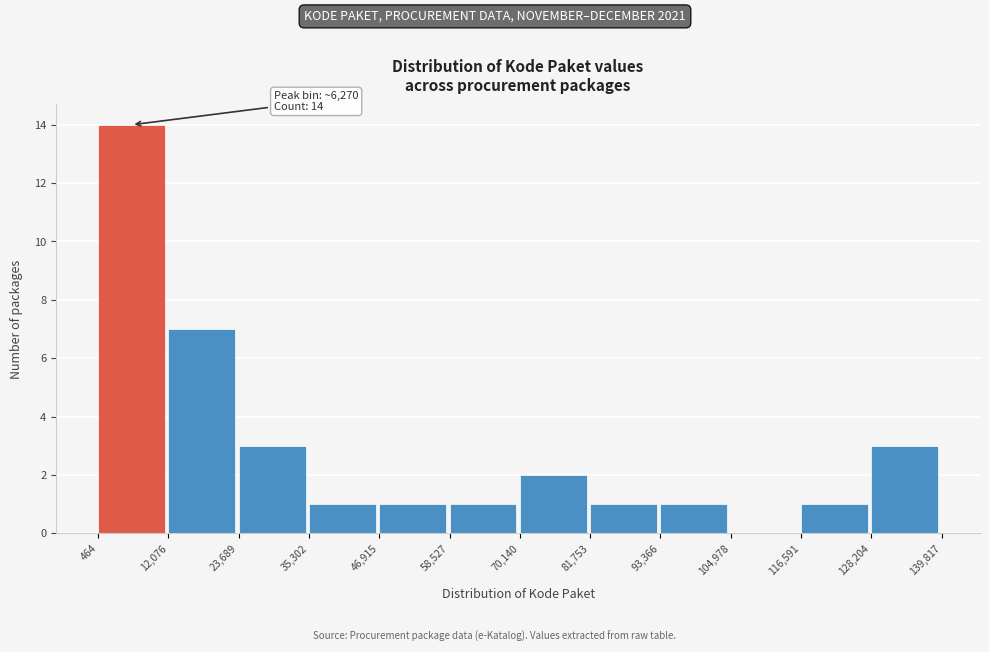

Over which range of the x-axis is the bar tallest?

464 to 12,076